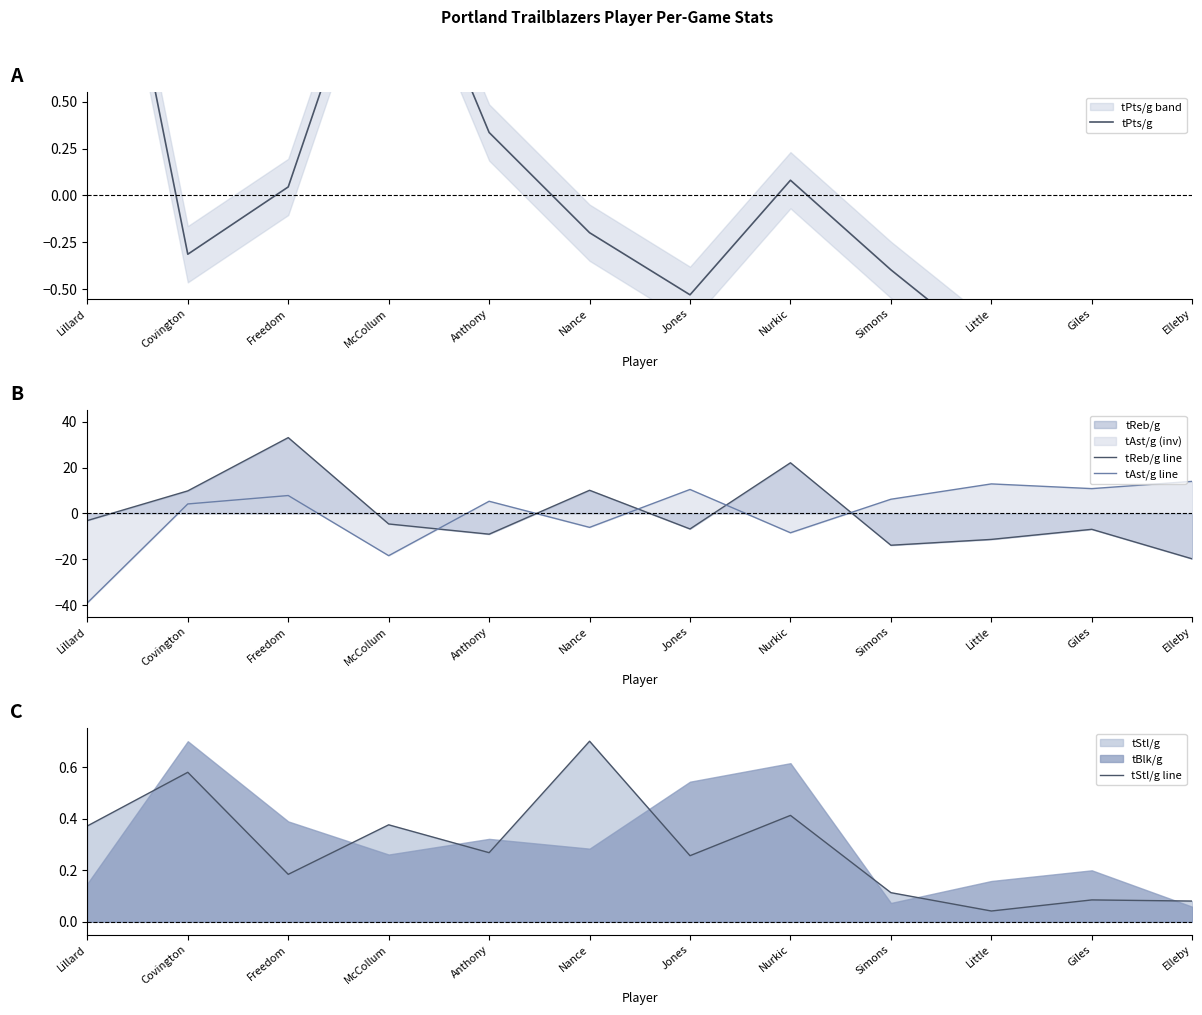

List the labels in order of tAst/g line value, smallest first.

Lillard, McCollum, Nurkic, Nance, Covington, Anthony, Simons, Freedom, Jones, Giles, Little, Elleby